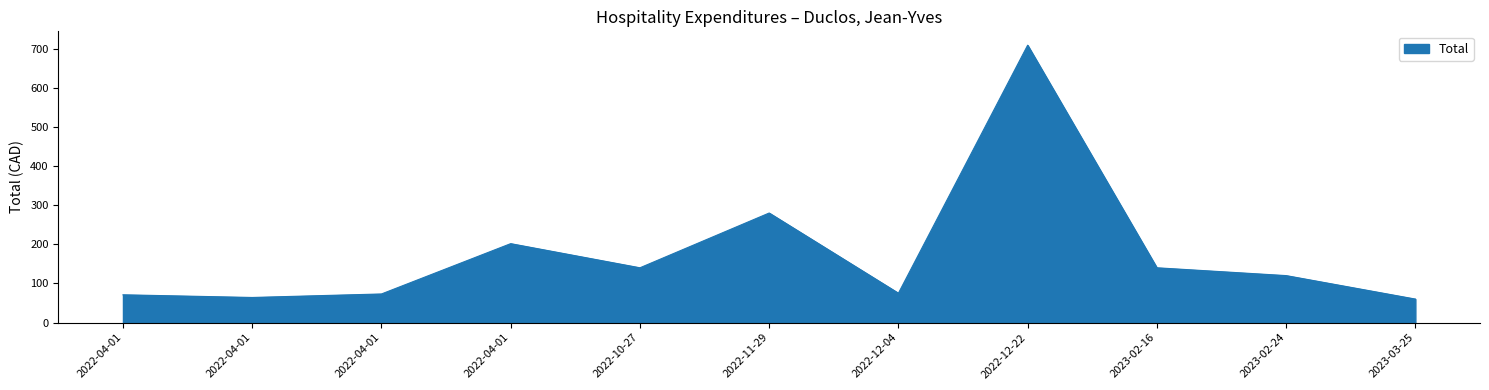

What is the minimum value shown in the chart?

60.0